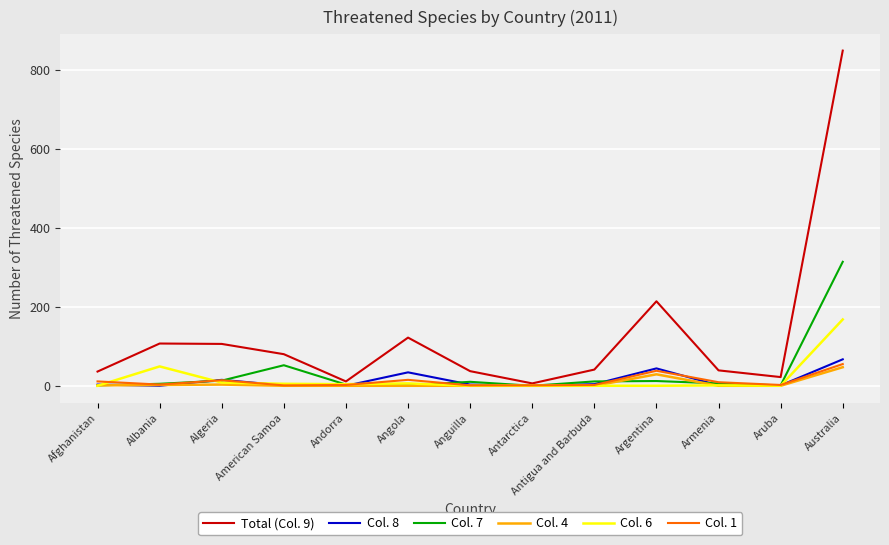

Which series has the largest total across all categories?

Total (Col. 9)